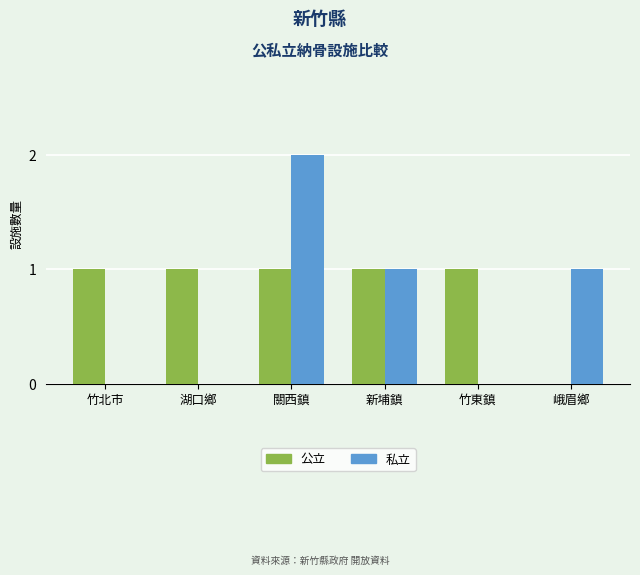

What is the average value of the 私立 series?

1